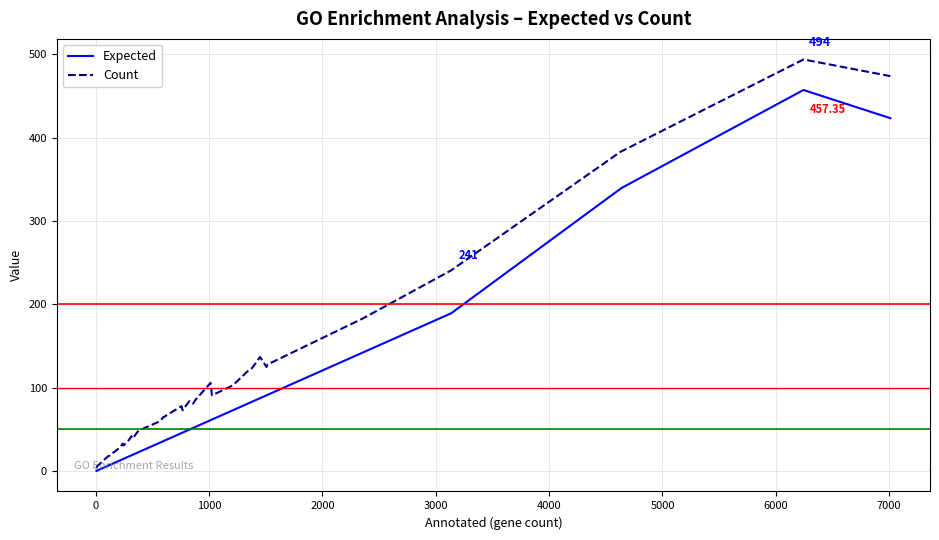

Which series has the largest total across all categories?

Count